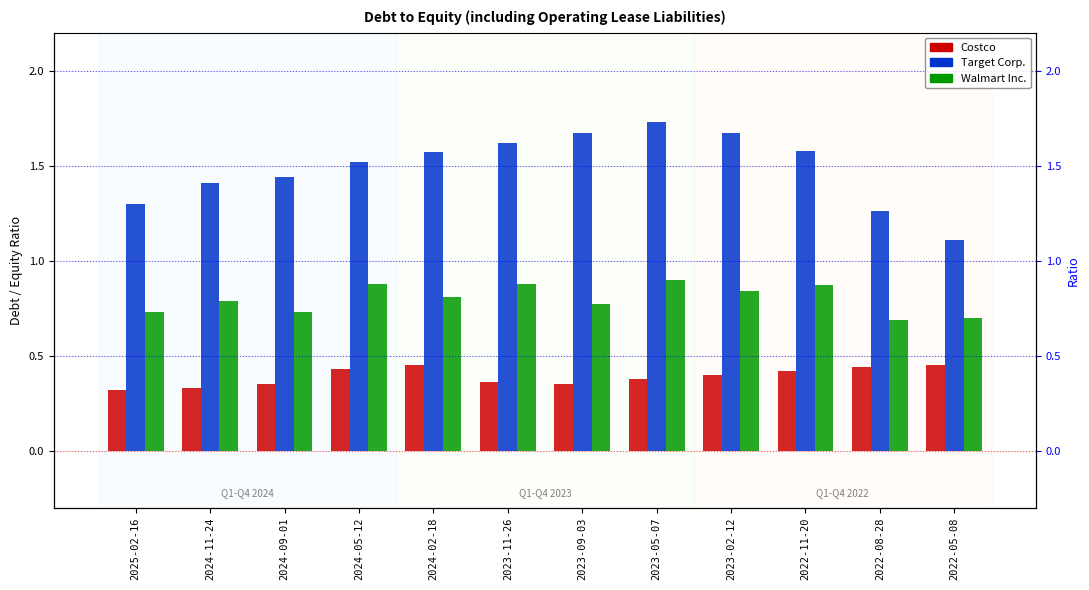

Which series changed the most between 2023-02-12 and 2022-08-28?

Target Corp.